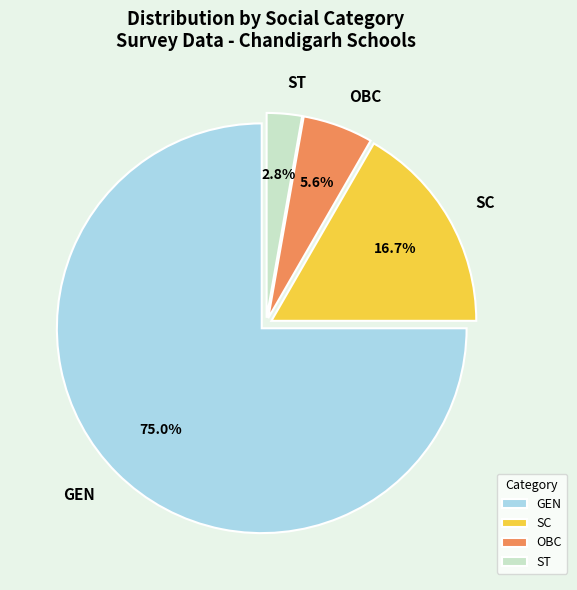

Rank the categories by value from highest to lowest.

GEN, SC, OBC, ST